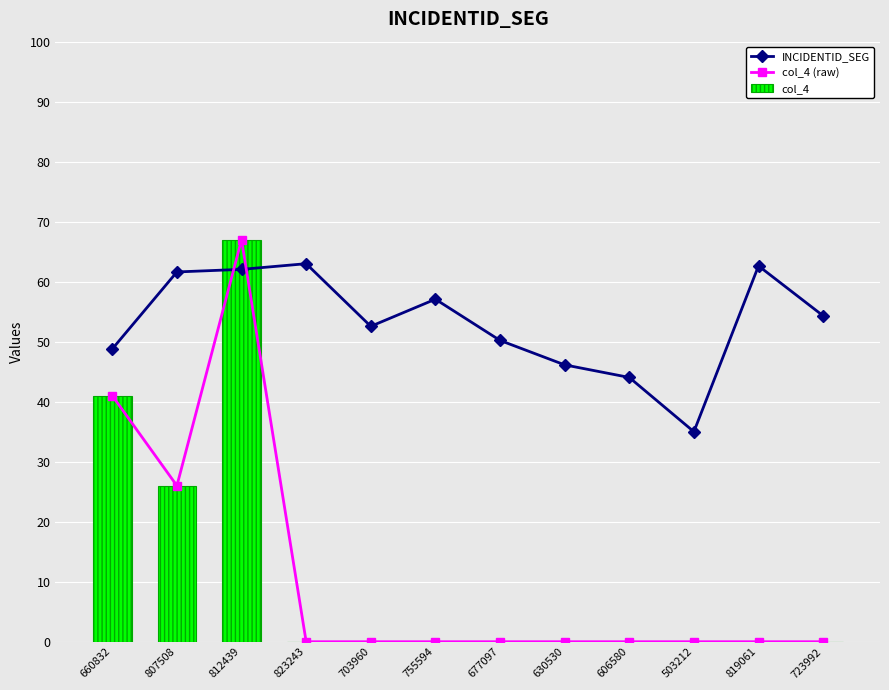

Which category has the lowest value across all series?

823243